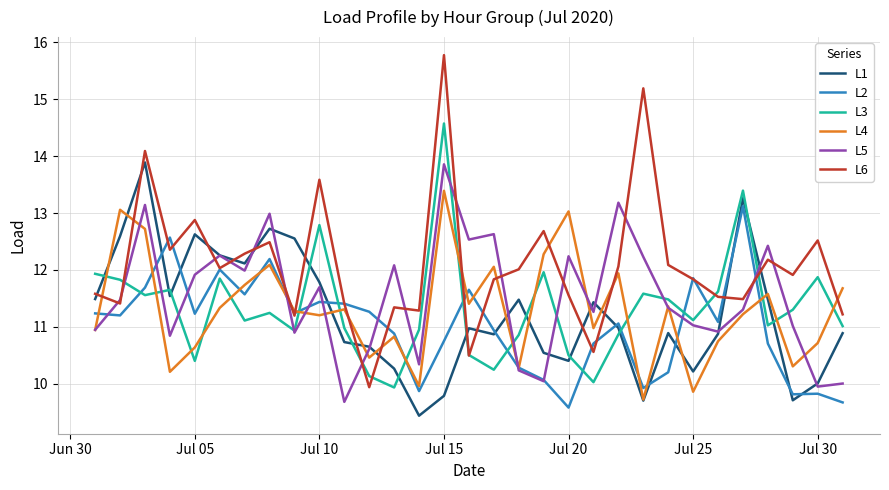

True or false: L2 and L1 cross at least once.

True